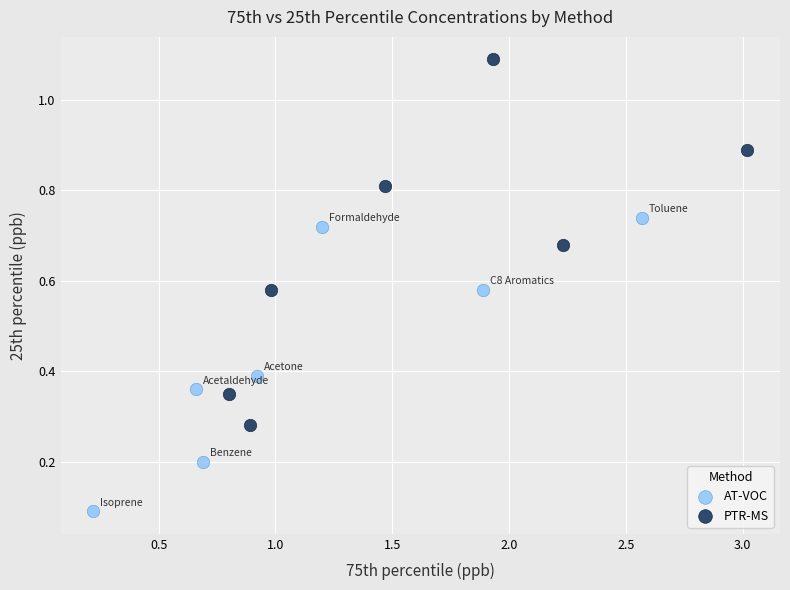

What are all the series names shown in the legend?

AT-VOC, PTR-MS